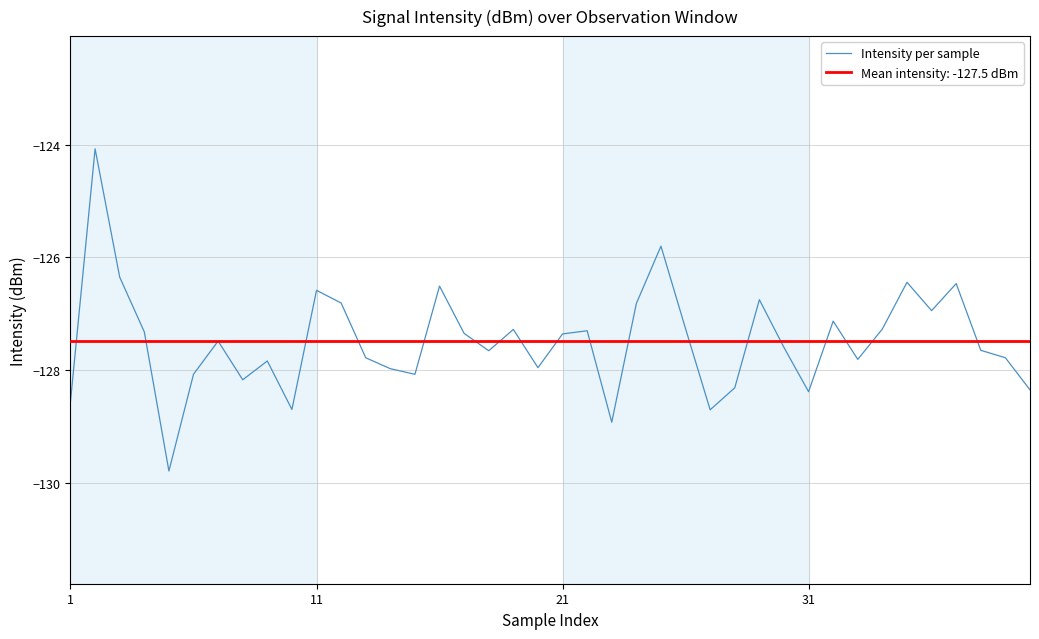

How many interior local peaks (higher than both neighbors) does the data have?

12